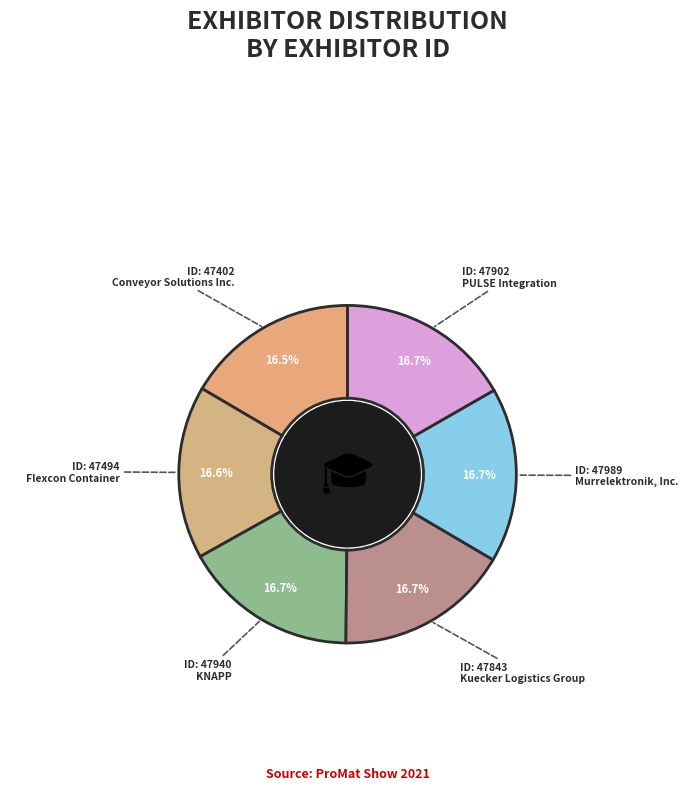

True or false: PULSE Integration accounts for 17% of the total.

True